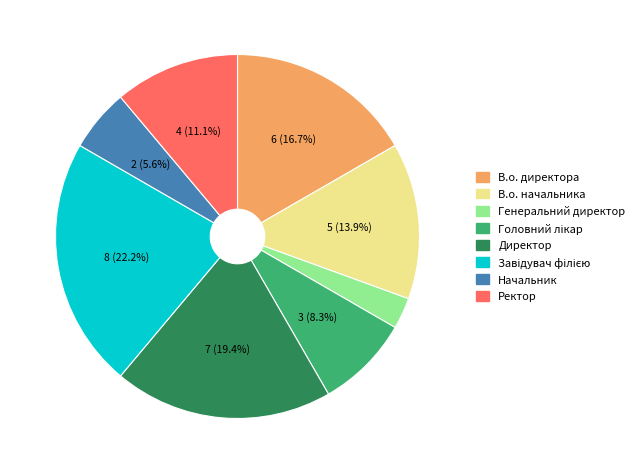

Which category has the smallest portion of the pie?

Генеральний директор